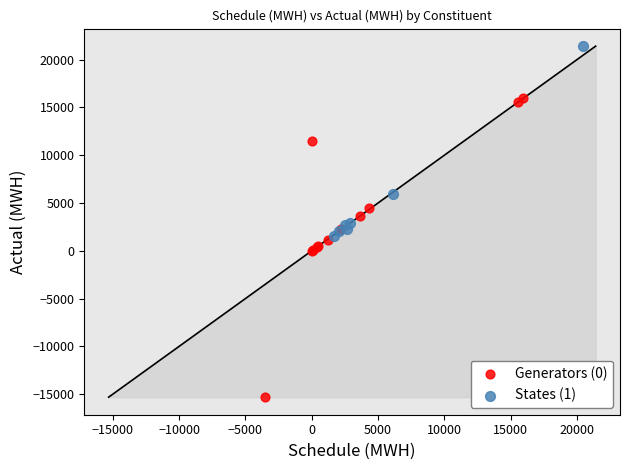

Which series contains the lowest Y value?

Generators (0)